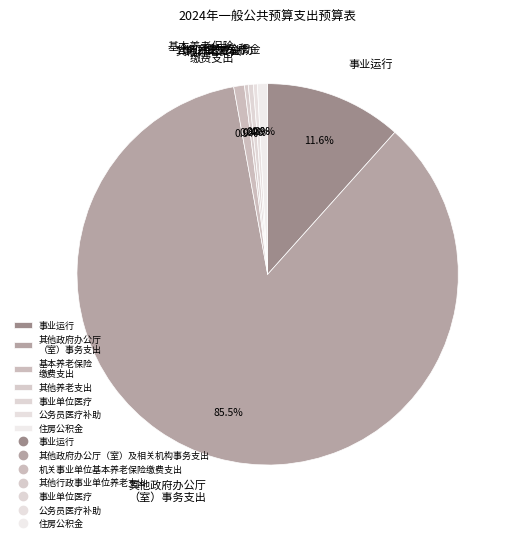

Approximately how many times larger is the value at 事业运行 compared to 基本养老保险 缴费支出?

12.8